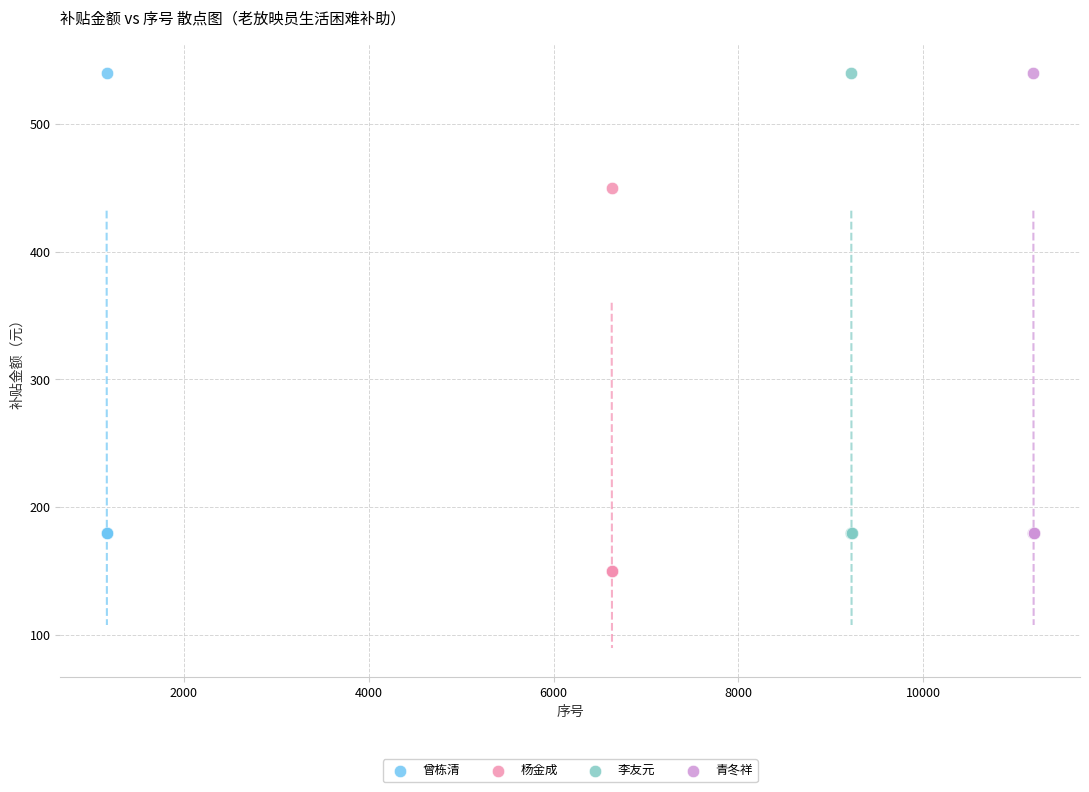

What are all the series names shown in the legend?

曾栋清, 杨金成, 李友元, 青冬祥